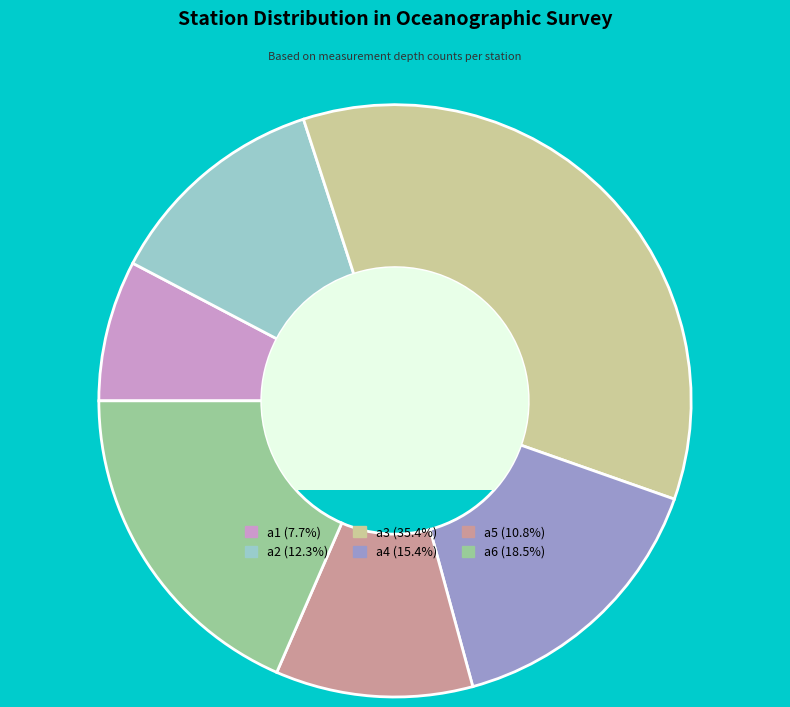

Count the number of slices in the pie.

6